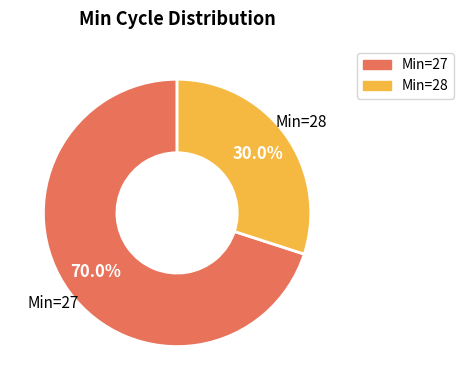

To the nearest percent, what is the difference between the largest and smallest slice percentages?

40%